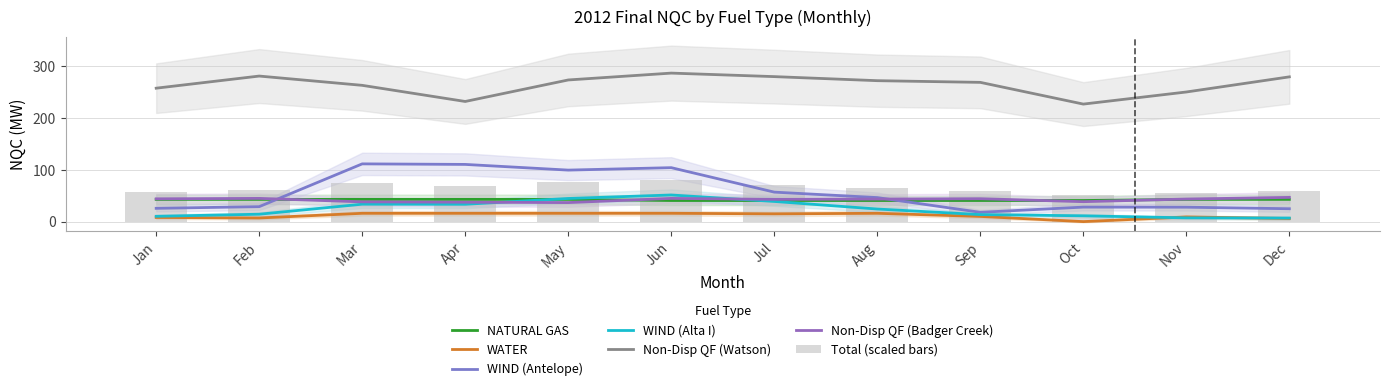

Reading right to left, list all the values displayed in this chart.

NATURAL GAS: Dec=42.8	Nov=42.8	Oct=40.6	Sep=40.6	Aug=40.6	Jul=40.6	Jun=40.6	May=42.8	Apr=42.8	Mar=42.8	Feb=42.8	Jan=42.8
WATER: Dec=6.0	Nov=9.0	Oct=0.0	Sep=10.0	Aug=16.0	Jul=15.0	Jun=16.0	May=16.0	Apr=16.0	Mar=16.0	Feb=7.0	Jan=8.0
WIND (Antelope): Dec=24.8	Nov=27.8	Oct=27.9	Sep=17.9	Aug=46.3	Jul=56.8	Jun=103.9	May=99.2	Apr=110.2	Mar=111.2	Feb=28.8	Jan=25.6
WIND (Alta I): Dec=6.9	Nov=7.2	Oct=11.2	Sep=13.5	Aug=24.2	Jul=38.8	Jun=51.3	May=44.6	Apr=33.4	Mar=33.5	Feb=14.2	Jan=10.2
Non-Disp QF (Watson): Dec=278.8	Nov=249.6	Oct=226.3	Sep=268.1	Aug=271.4	Jul=279.2	Jun=286.0	May=272.8	Apr=231.3	Mar=262.4	Feb=280.3	Jan=256.9
Non-Disp QF (Badger Creek): Dec=46.6	Nov=43.5	Oct=38.4	Sep=44.1	Aug=43.4	Jul=42.9	Jun=44.7	May=36.7	Apr=37.4	Mar=38.1	Feb=44.7	Jan=43.9